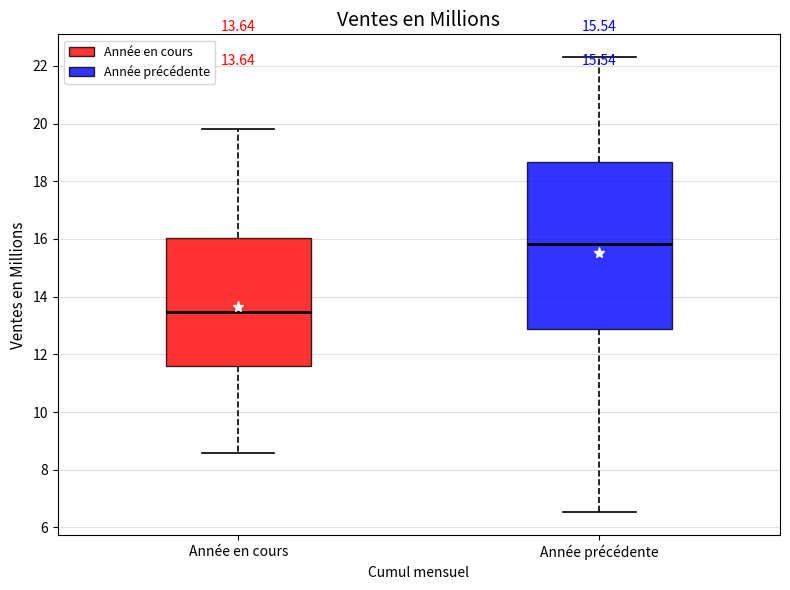

Which box's median line is the lowest?

Année en cours